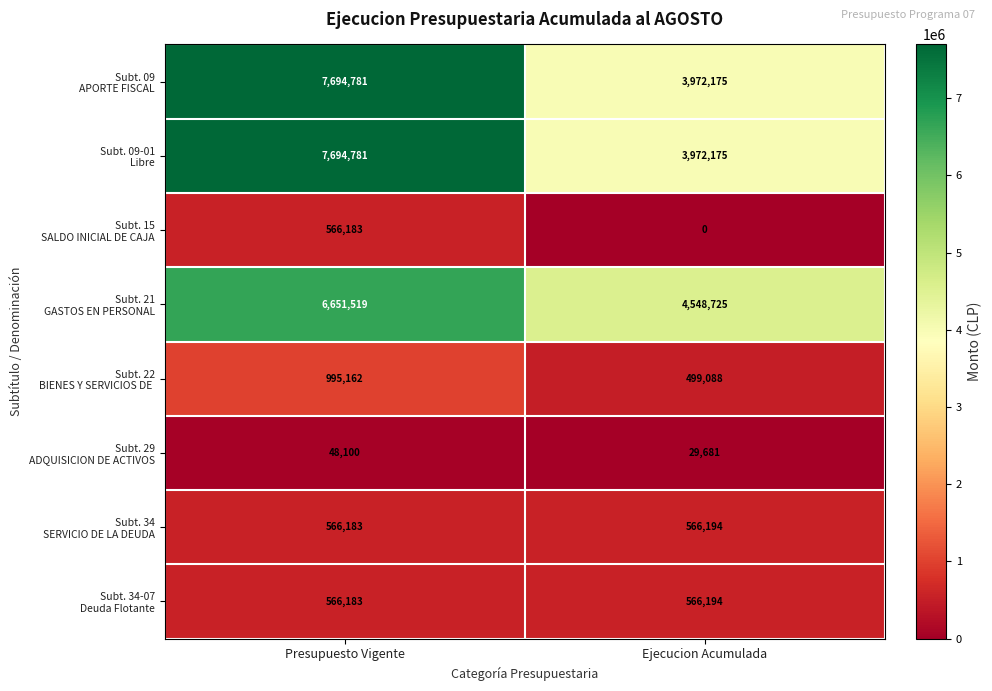

What is the greatest value displayed?

7694781